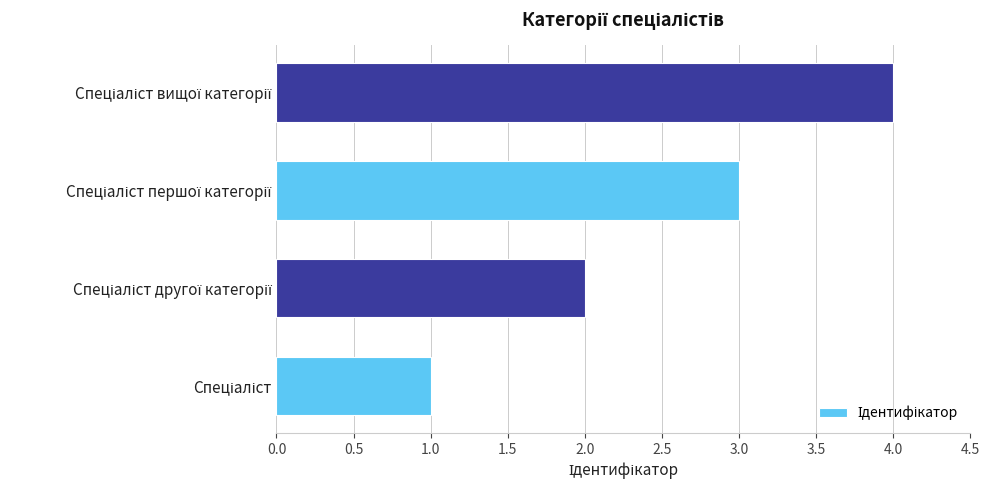

What is the sum of all values?

10